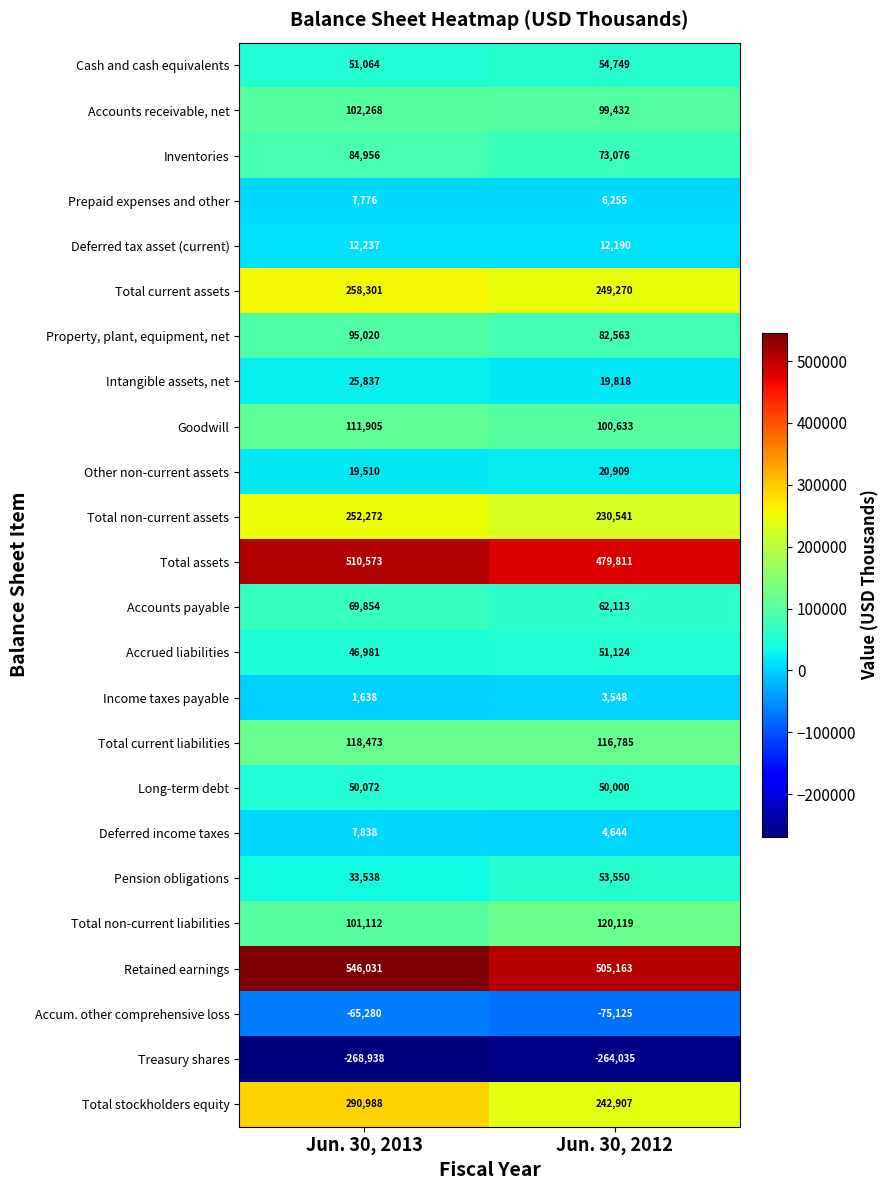

Rank the series at Jun. 30, 2012 from lowest to highest value.

Treasury shares, Accum. other comprehensive loss, Income taxes payable, Deferred income taxes, Prepaid expenses and other, Deferred tax asset (current), Intangible assets, net, Other non-current assets, Long-term debt, Accrued liabilities, Pension obligations, Cash and cash equivalents, Accounts payable, Inventories, Property, plant, equipment, net, Accounts receivable, net, Goodwill, Total current liabilities, Total non-current liabilities, Total non-current assets, Total stockholders equity, Total current assets, Total assets, Retained earnings